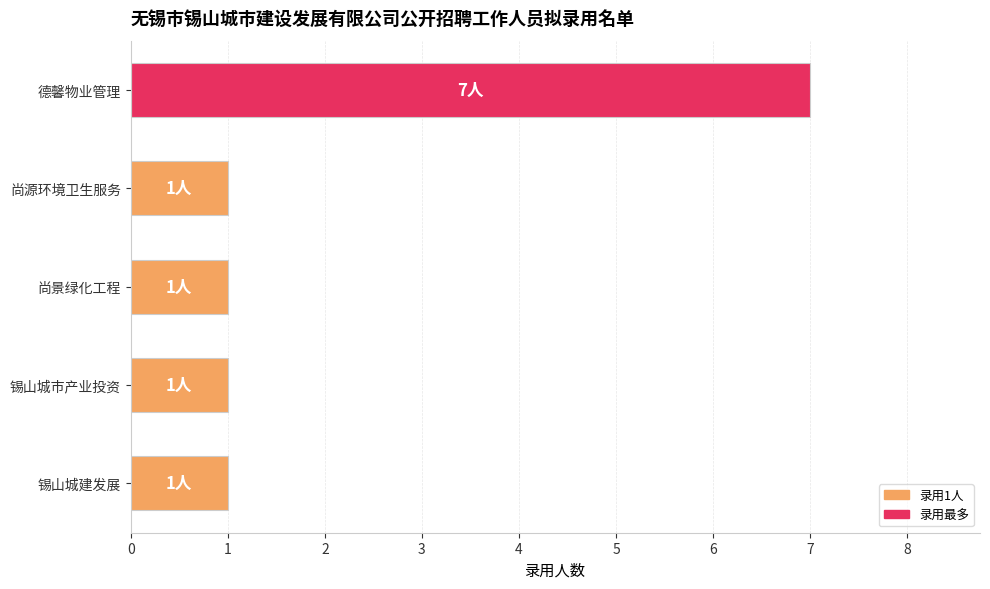

The chart shows a value of 1 at 尚景绿化工程. True or false?

True